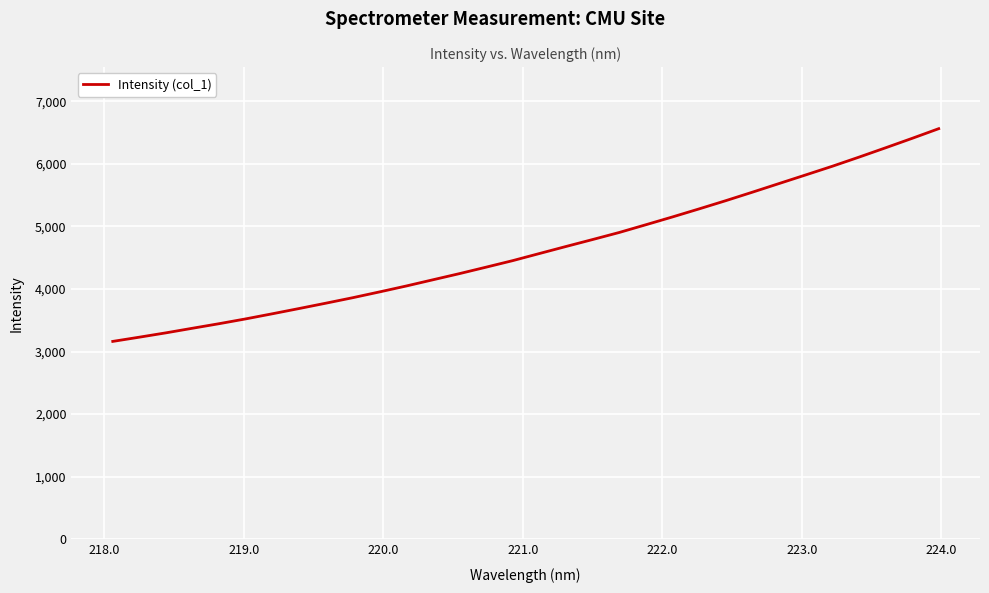

What is the difference between the maximum and minimum values?

3399.6